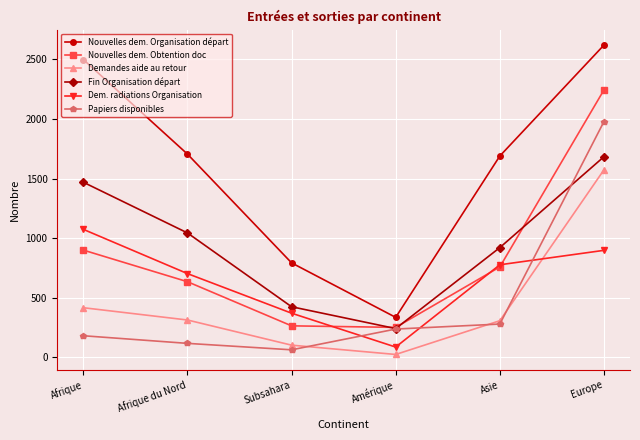

Count the number of categories in the chart.

6